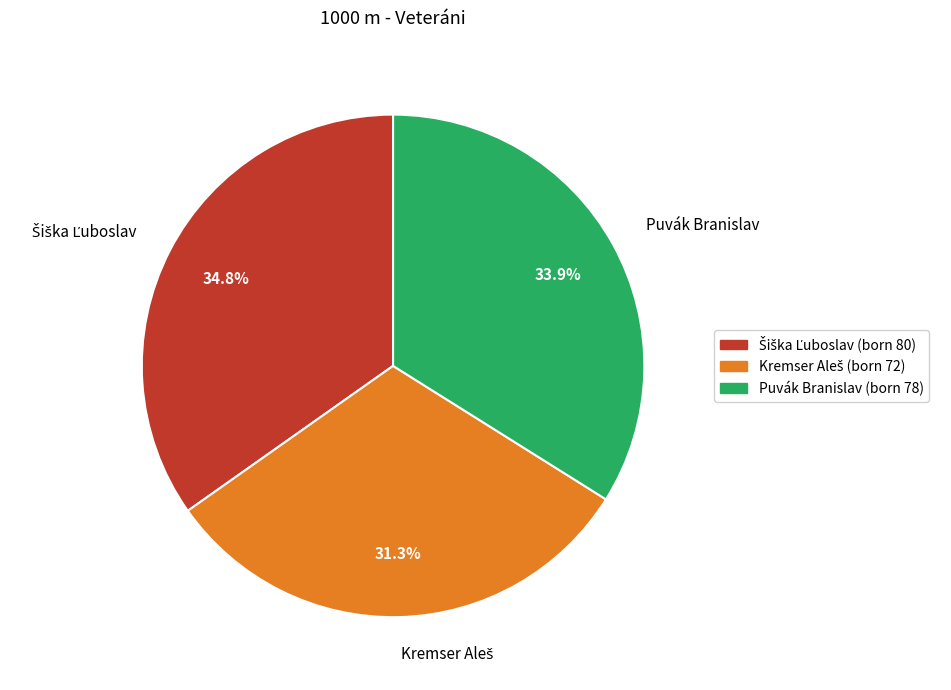

What portion of the pie excludes Puvák Branislav?

66.1%